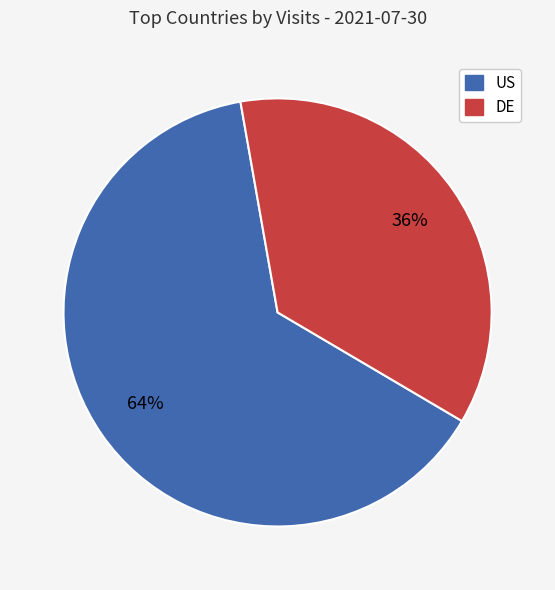

To the nearest percent, what is the average slice percentage?

50%